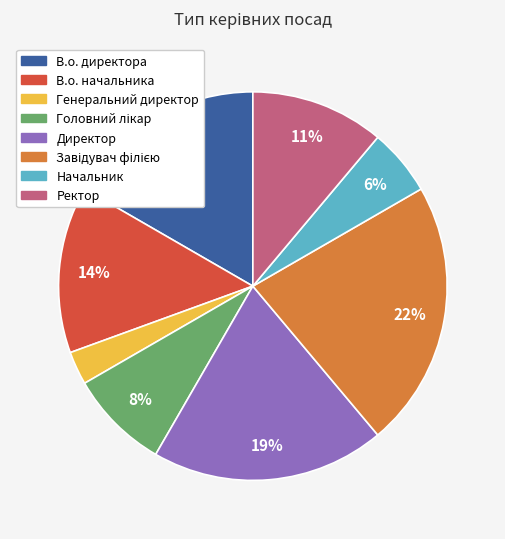

To the nearest percent, what is the combined percentage of Начальник and Ректор?

17%